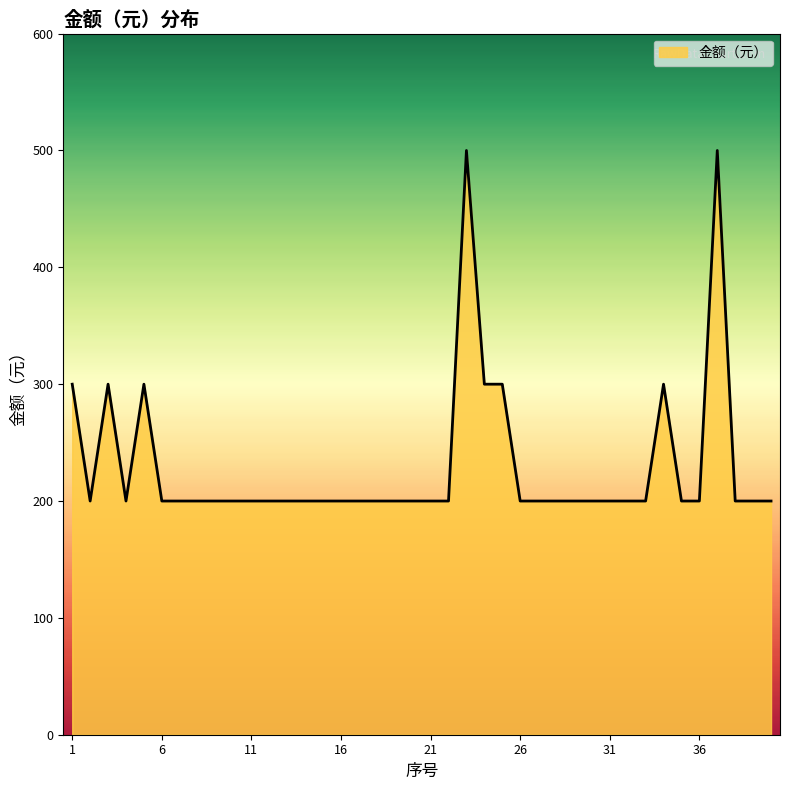

What is the smallest value displayed?

200